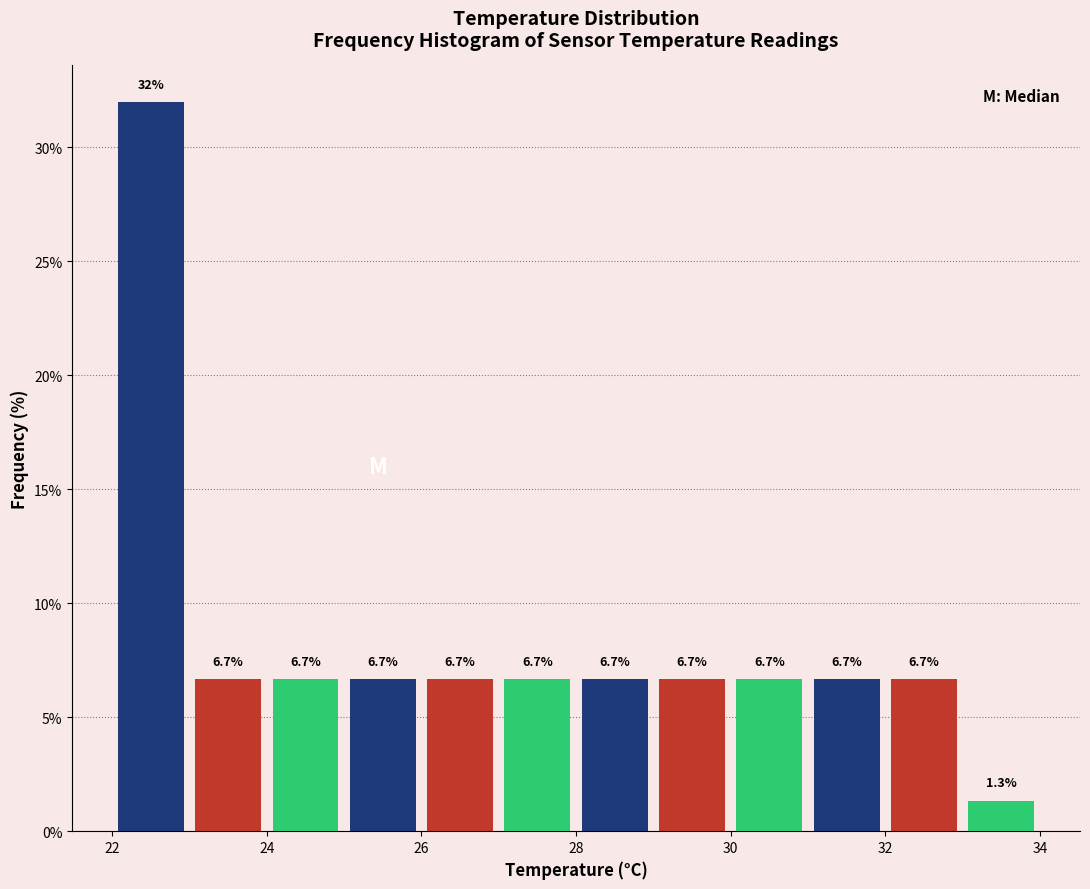

Reading left to right, list every bar in this chart as the range it spans on the x-axis followed by its height.

22 to 23: 32.0
23 to 24: 6.7
24 to 25: 6.7
25 to 26: 6.7
26 to 27: 6.7
27 to 28: 6.7
28 to 29: 6.7
29 to 30: 6.7
30 to 31: 6.7
31 to 32: 6.7
32 to 33: 6.7
33 to 34: 1.3